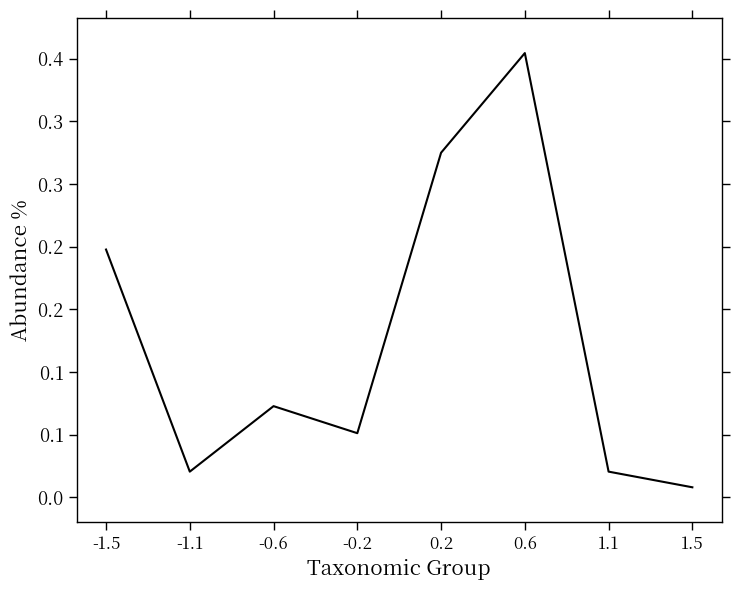

True or false: the data has more than 1 interior local peaks.

True